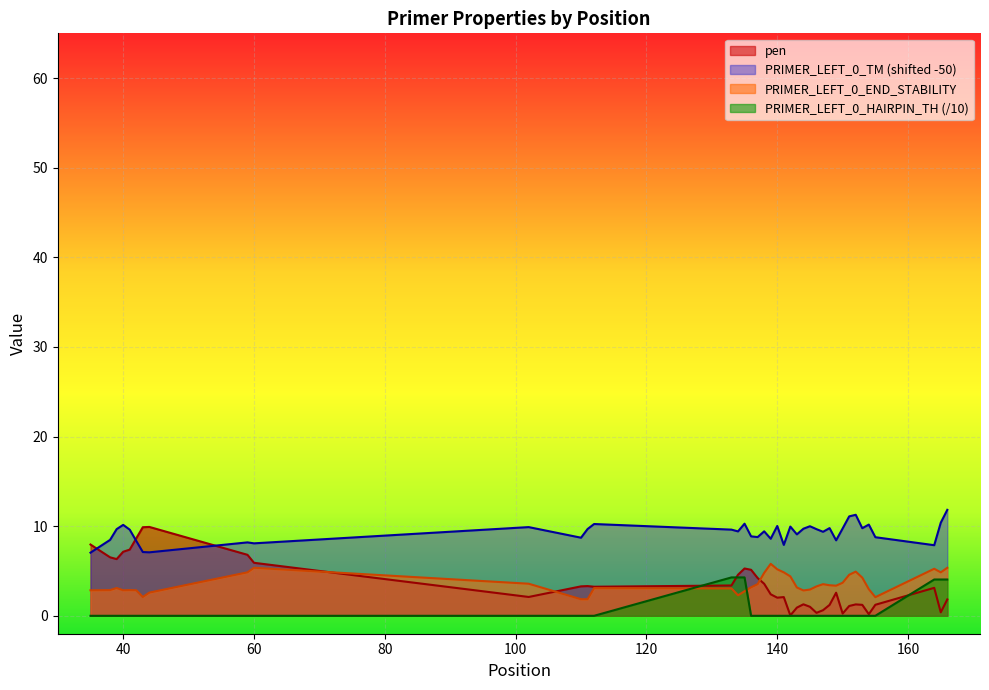

True or false: PRIMER_LEFT_0_TM and PRIMER_LEFT_0_HAIRPIN_TH intersect in this chart.

False